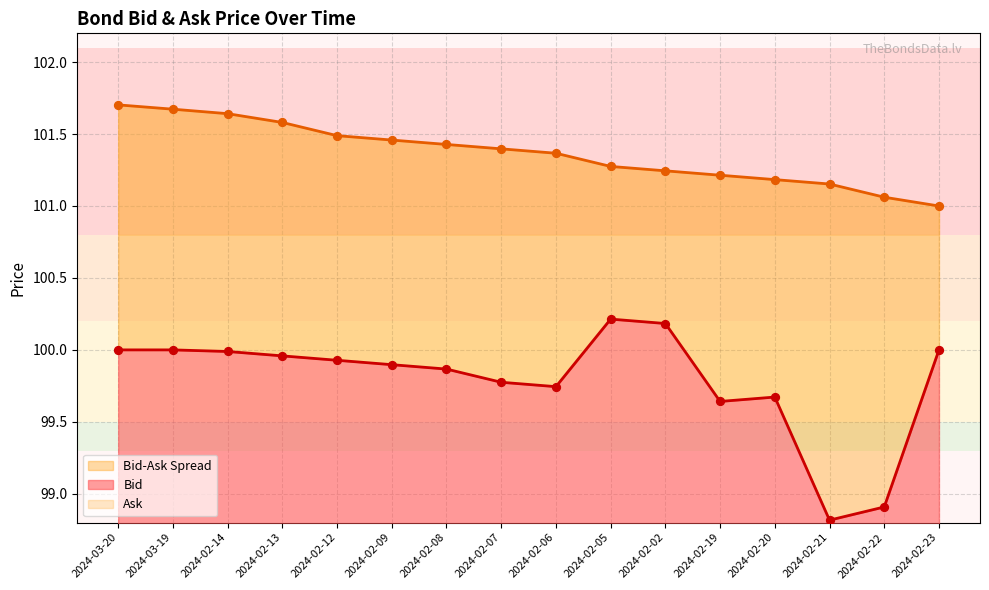

Which series has the largest total across all categories?

Ask